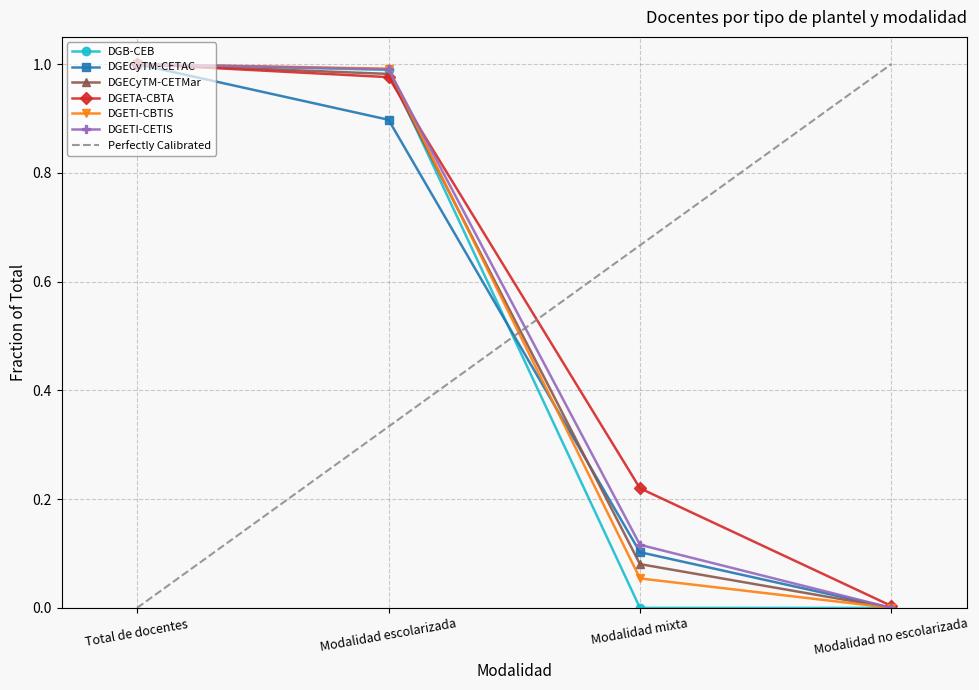

At which category does the chart reach its minimum across all series?

Modalidad mixta